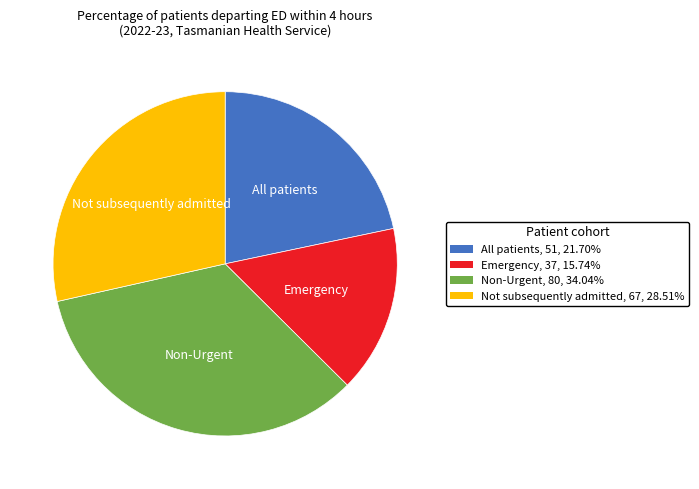

What is the ratio of the value at Non-Urgent, 80, 34.04% to the value at Emergency, 37, 15.74%?

2.2